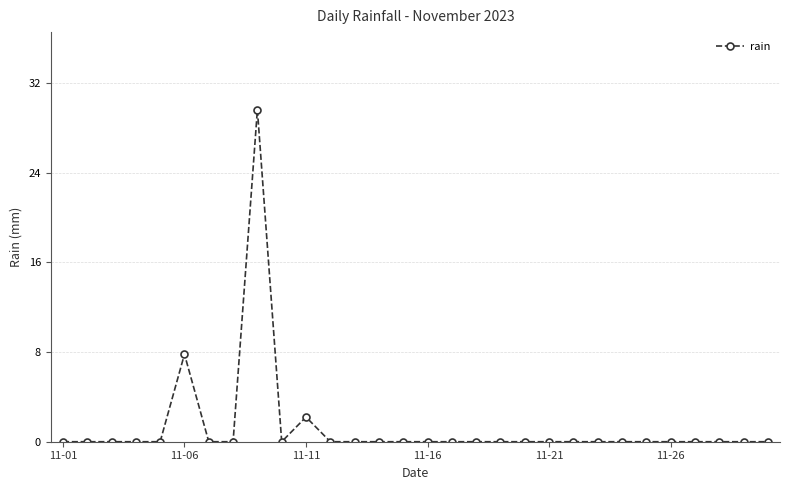

What is the maximum value shown in the chart?

29.6